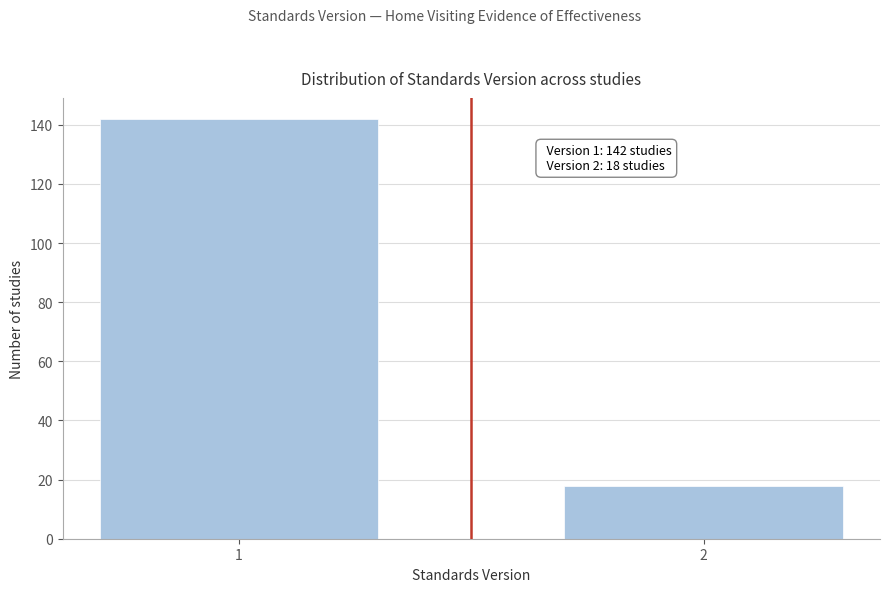

Reading left to right, what are all the values shown in this chart?

142	18